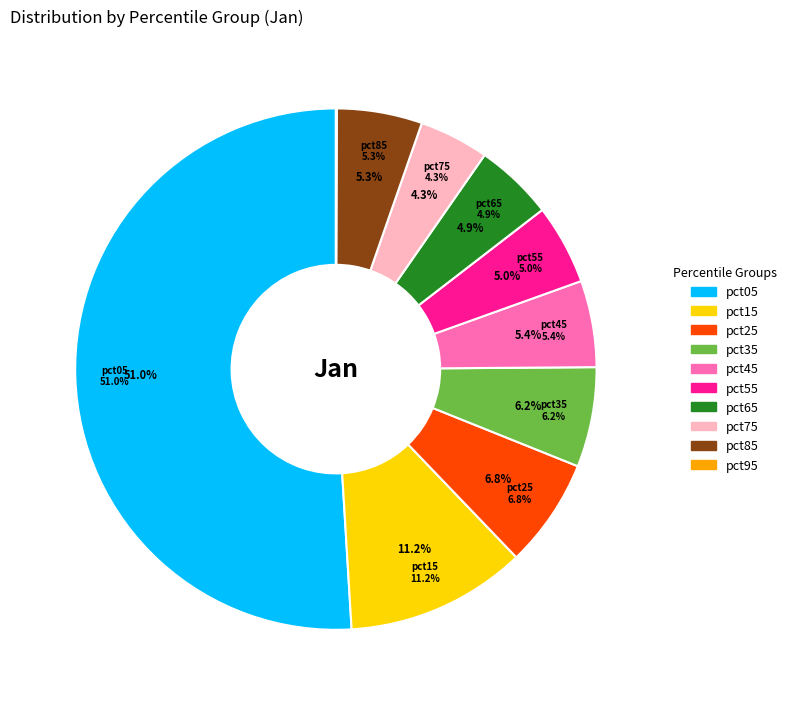

Rank the categories by value from lowest to highest.

pct95, pct75, pct65, pct55, pct85, pct45, pct35, pct25, pct15, pct05